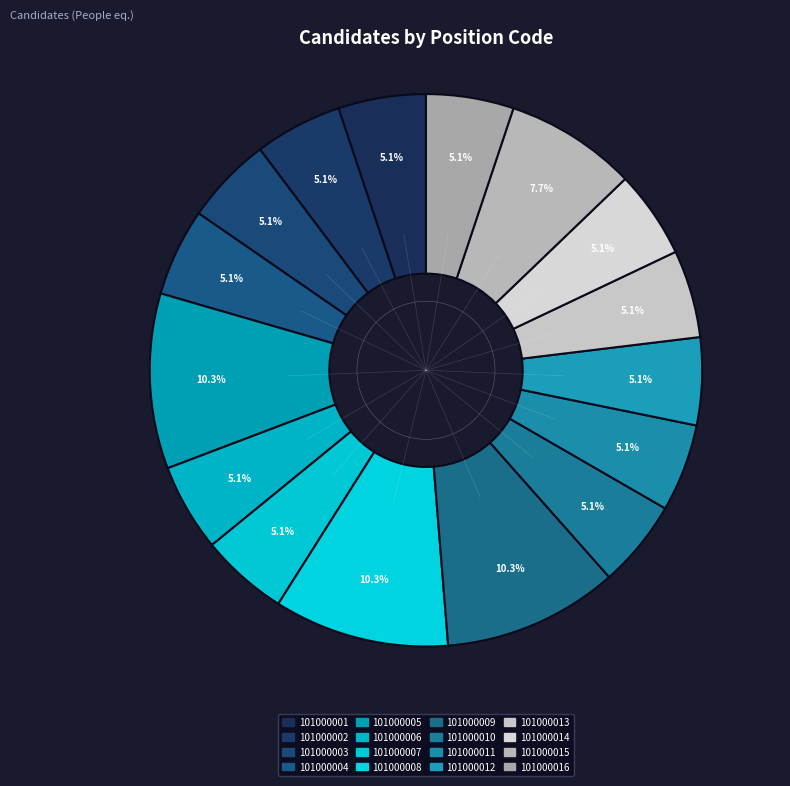

How many slices are in this pie chart?

16